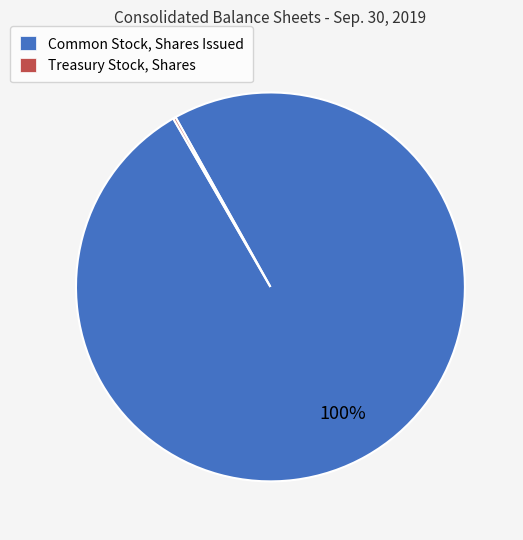

Which slice is the largest?

Common Stock, Shares Issued